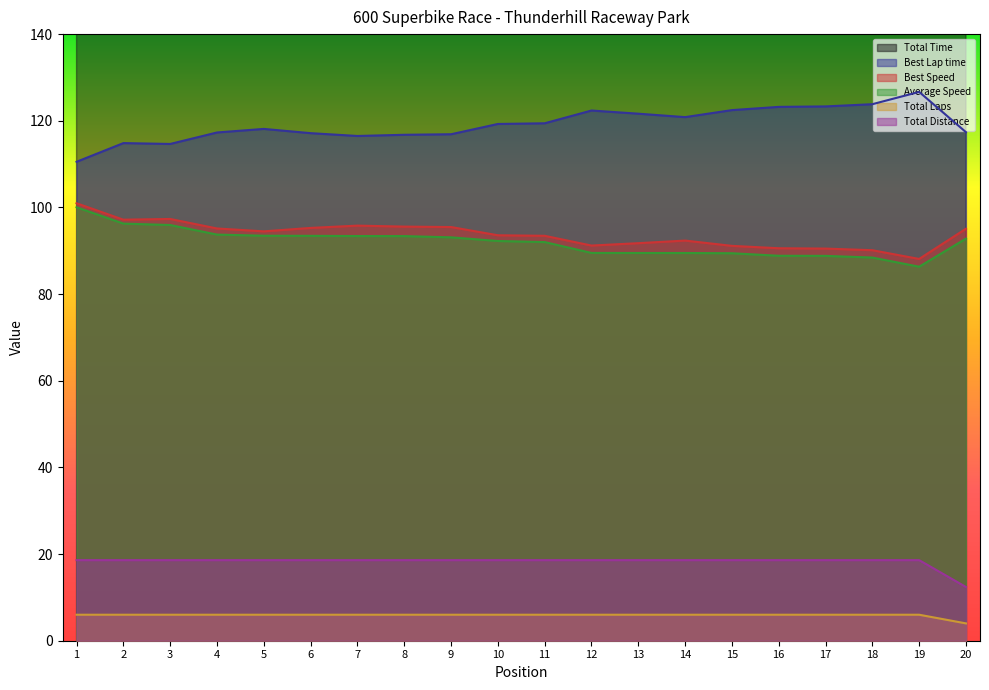

Which series has the largest range (max minus min)?

Total Time